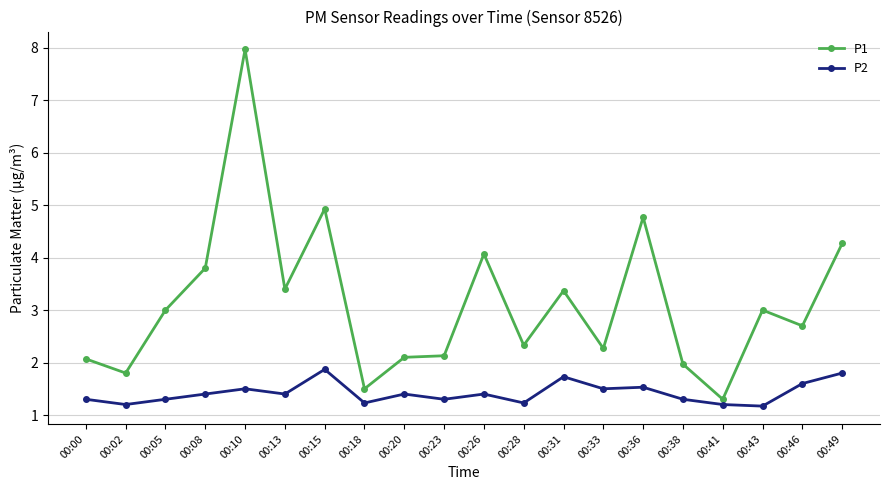

Where is the first local minimum for P2?

00:02